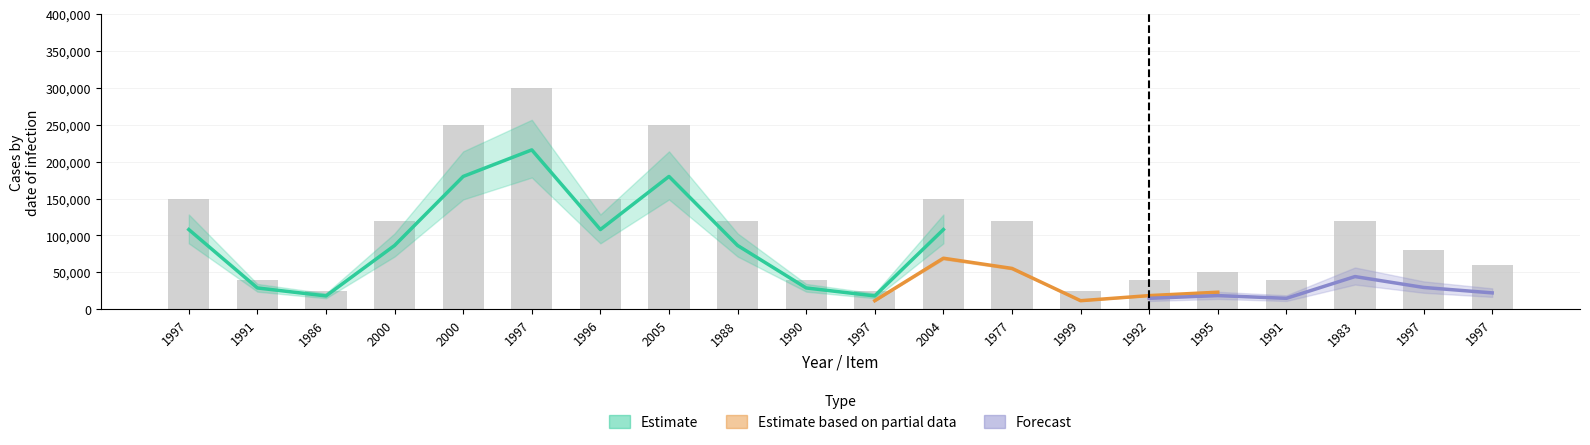

What is the greatest value displayed?

300000